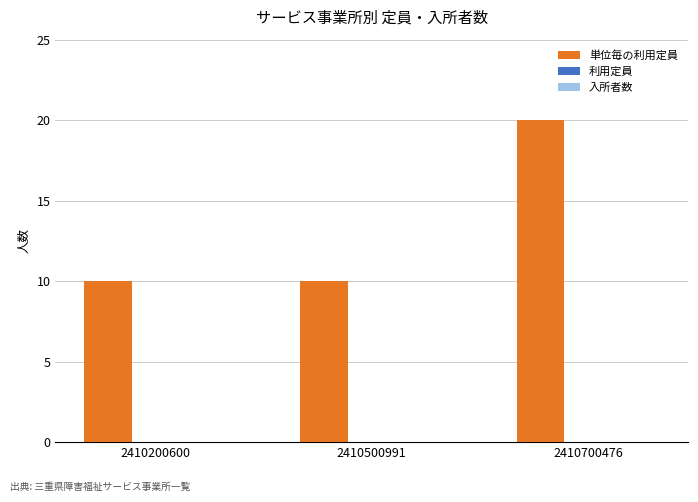

What is the approximate value at 2410700476?

20